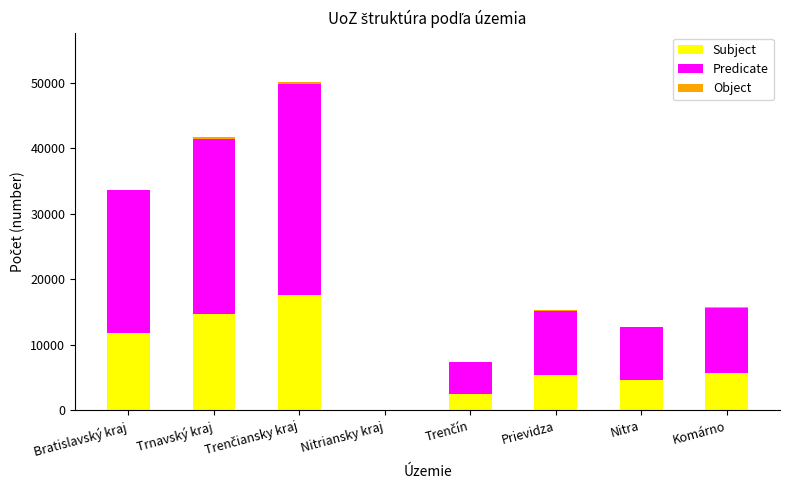

What is the highest value of the Subject series?

17559